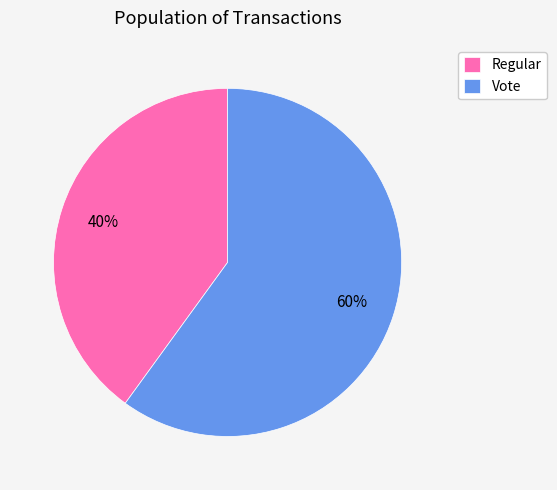

What percentage is the Vote slice, to the nearest percent?

60%